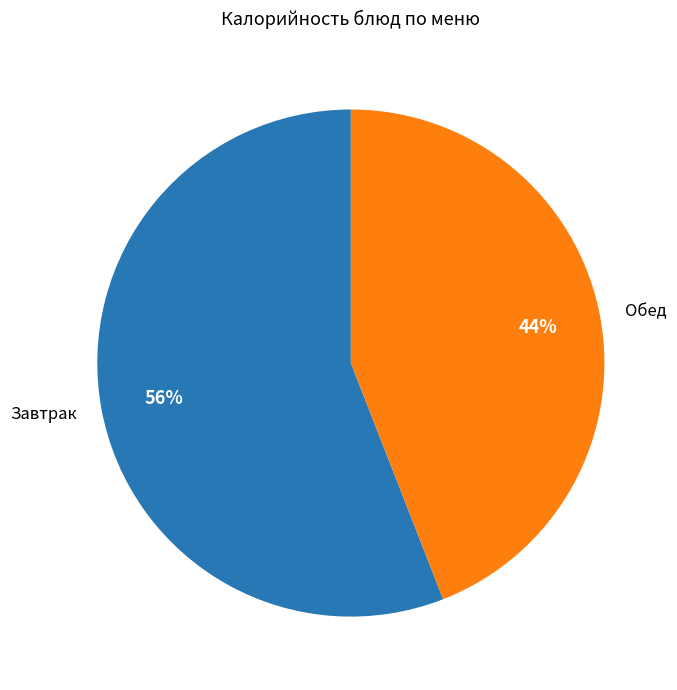

Which slice represents more than half of the pie?

Завтрак